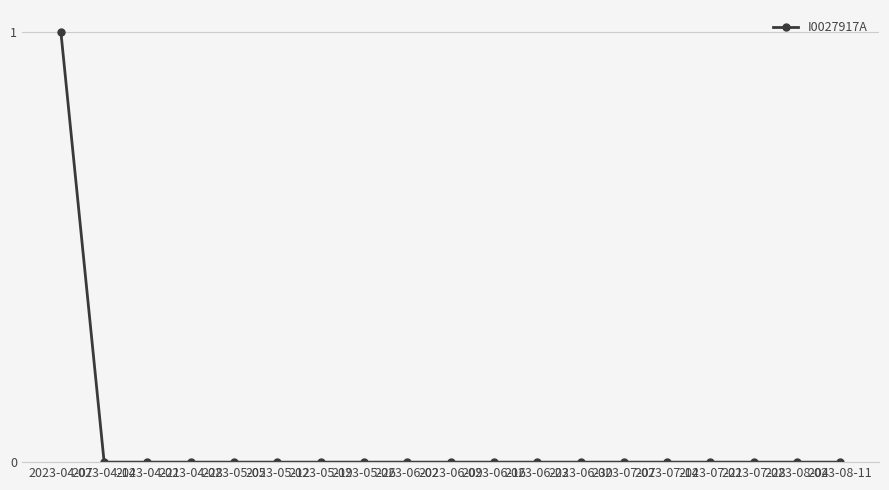

What is the label of the 5th point from the left?

2023-05-05